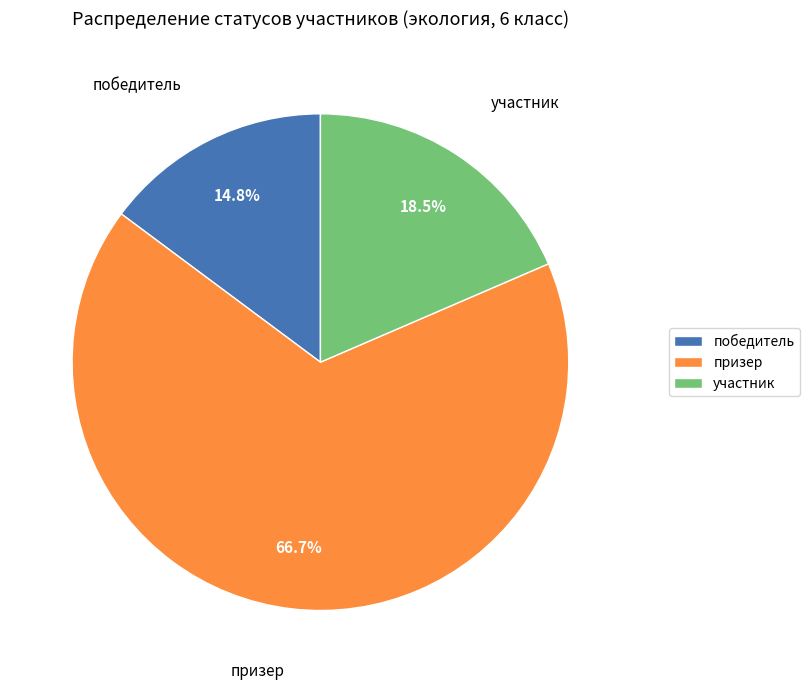

Which has a higher value, участник or победитель?

участник